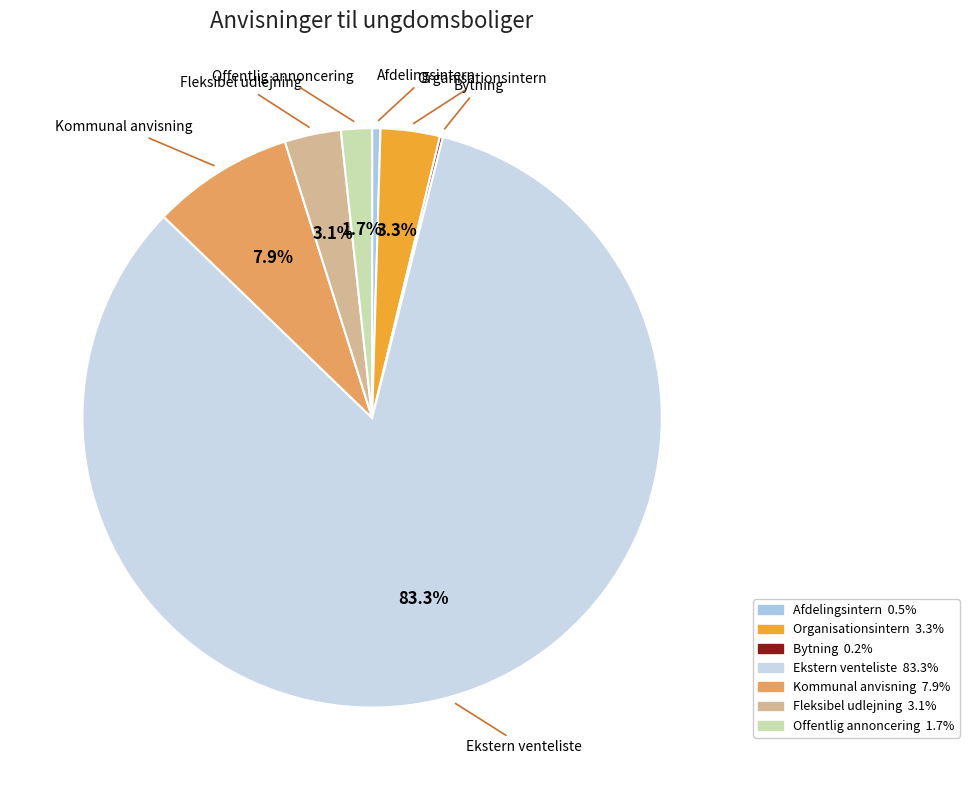

Is there any slice that represents more than half of the pie?

Yes